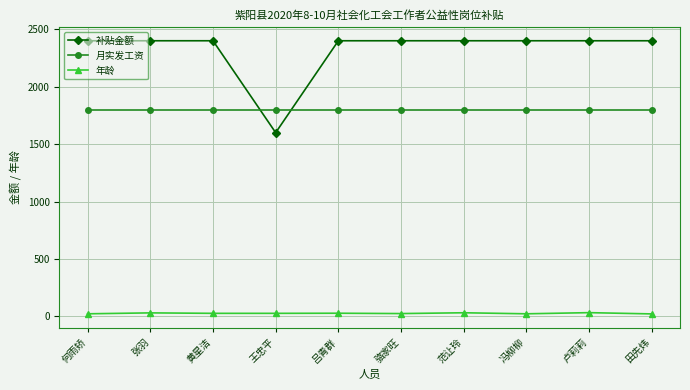

Rank the series at 何雨矫 from highest to lowest value.

补贴金额, 月实发工资, 年龄